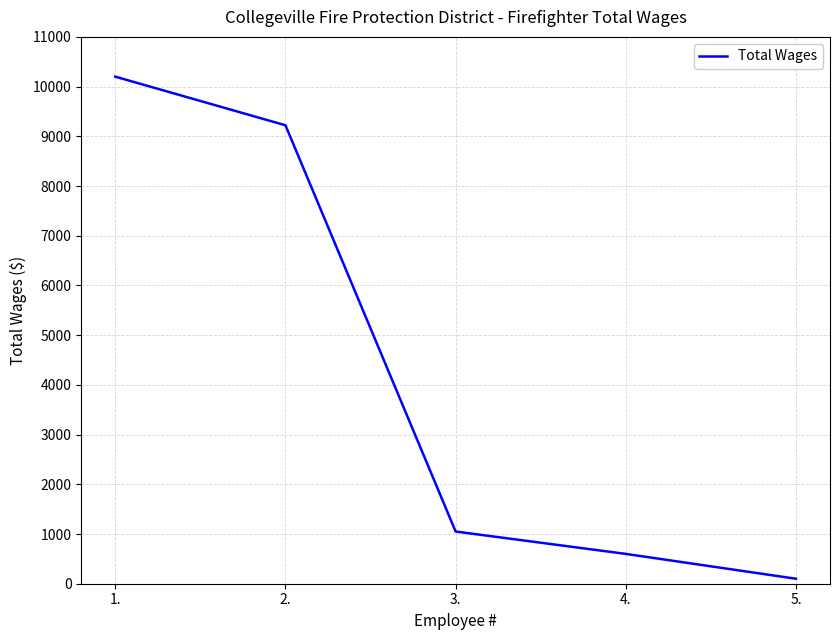

How many values are below 1050?

2